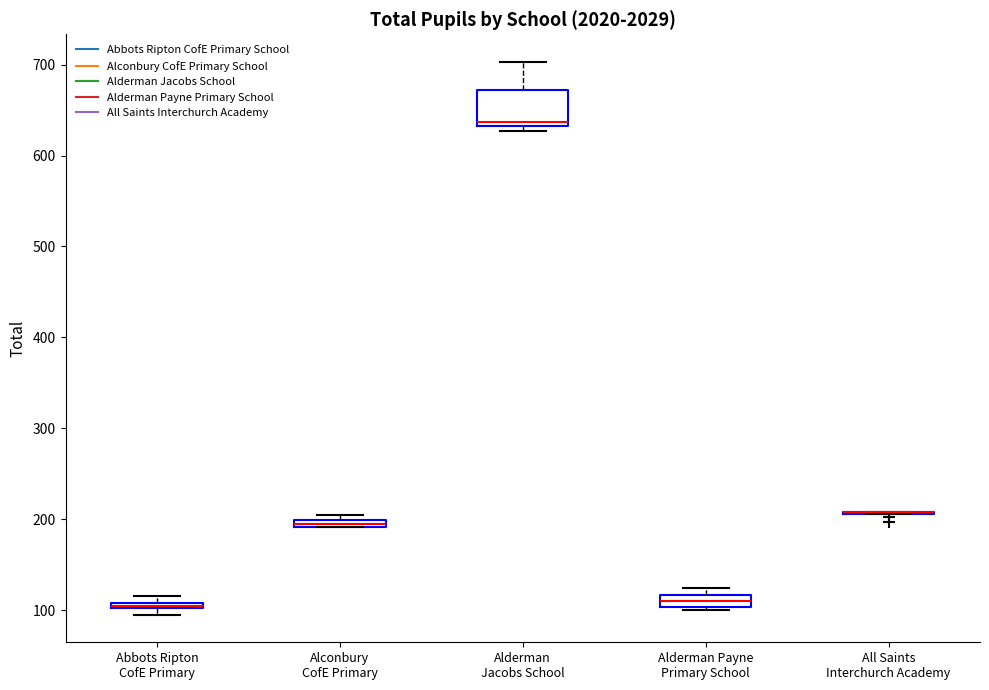

Where is the lower edge of the box for Alderman Jacobs School on the y-axis? The values are not printed on the chart, so give them approximately, as read against the axis.

630